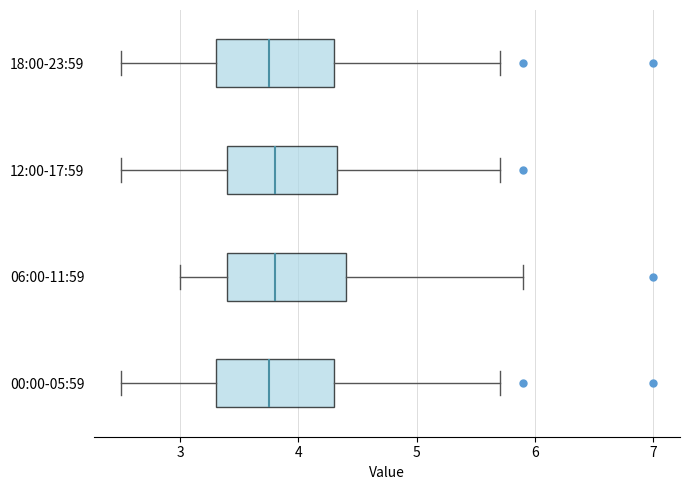

Where does the median line of the box for 18:00-23:59 sit on the x-axis? The values are not printed on the chart, so give them approximately, as read against the axis.

3.8